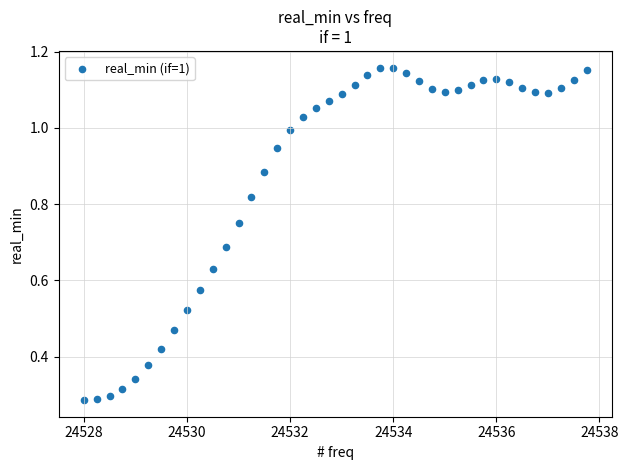

What is the range of X values (max minus min)?

9.8